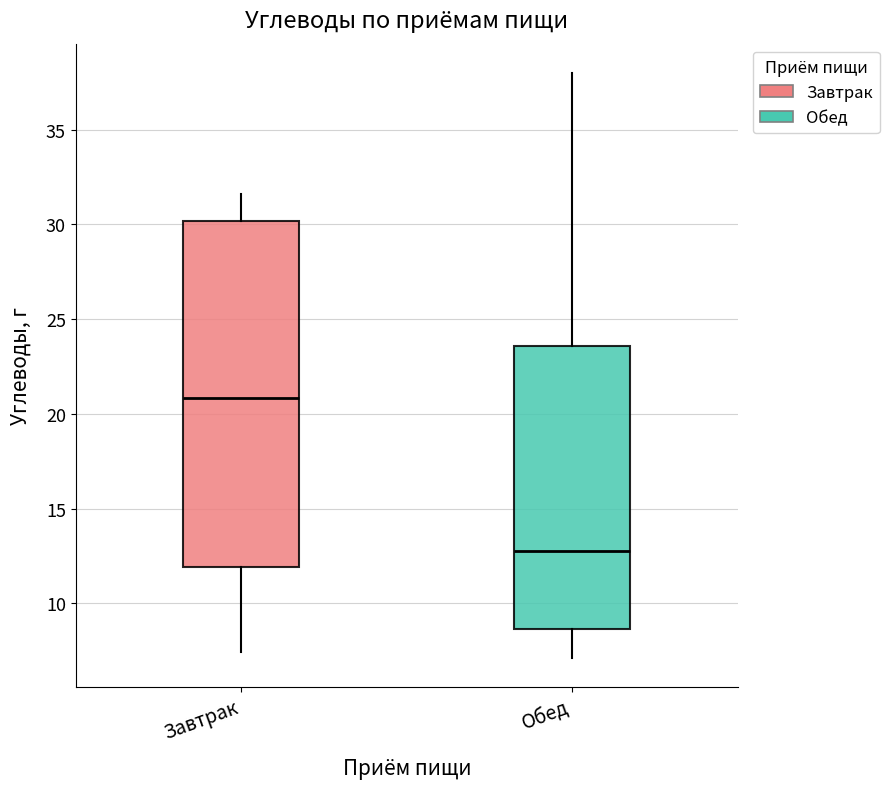

Which box has the lowest median line?

Обед